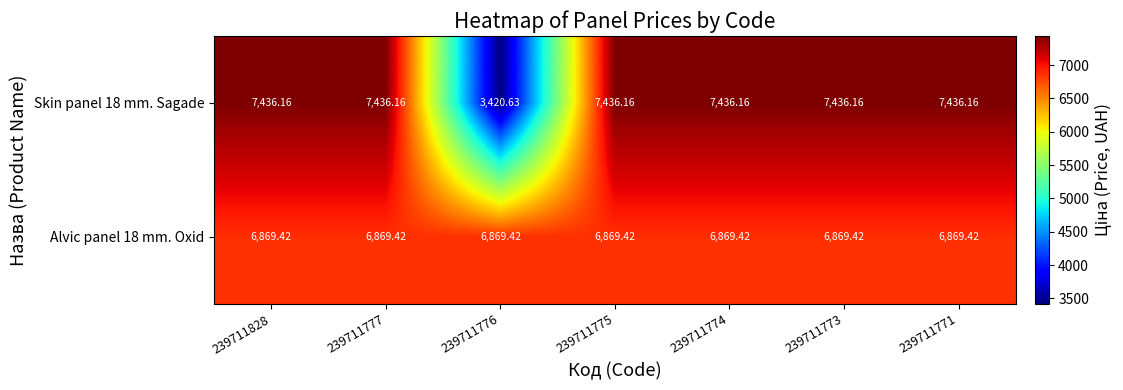

How many categories are shown in the chart?

7